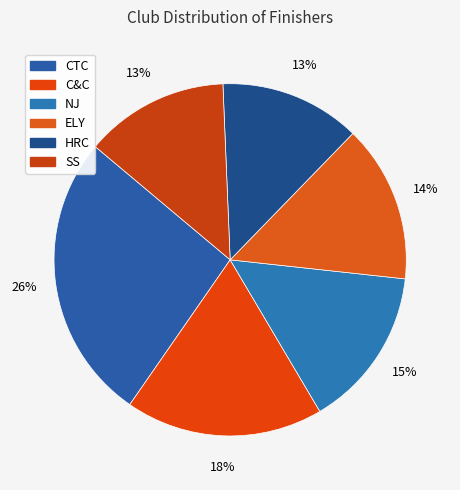

To the nearest percent, what portion does ELY represent?

14%